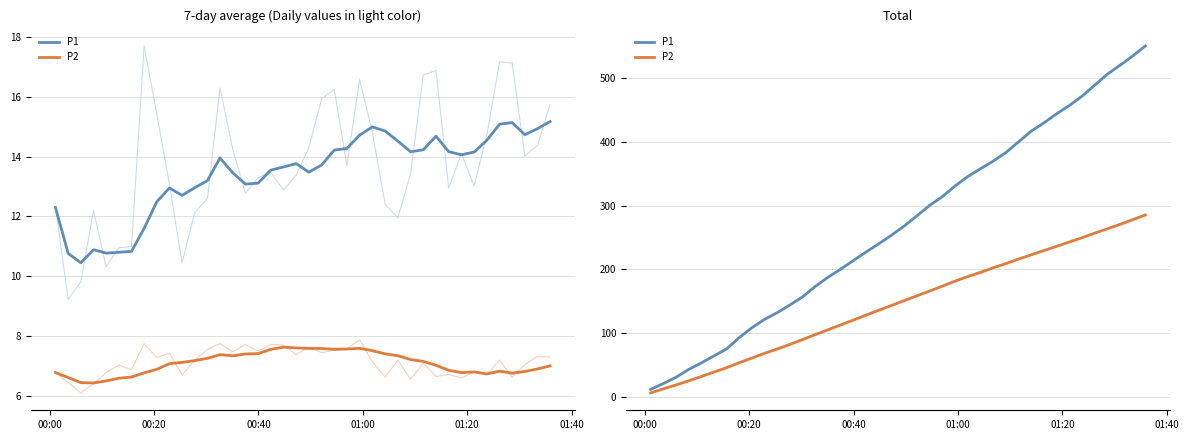

True or false: P1 and P2 intersect in this chart.

False